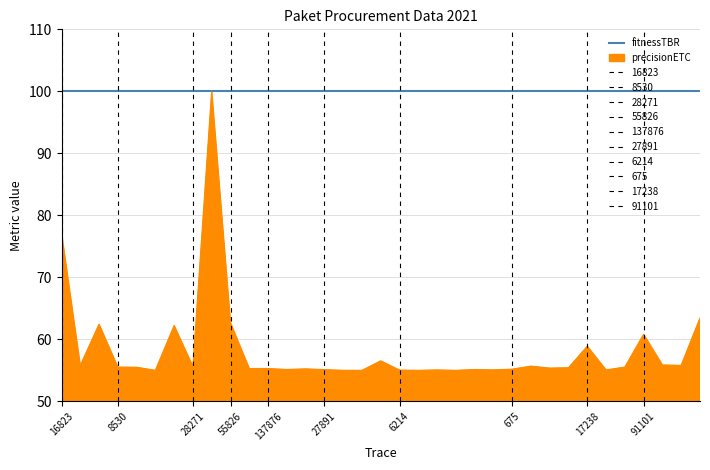

List the series in order of their overall mean, lowest first.

precisionETC, fitnessTBR